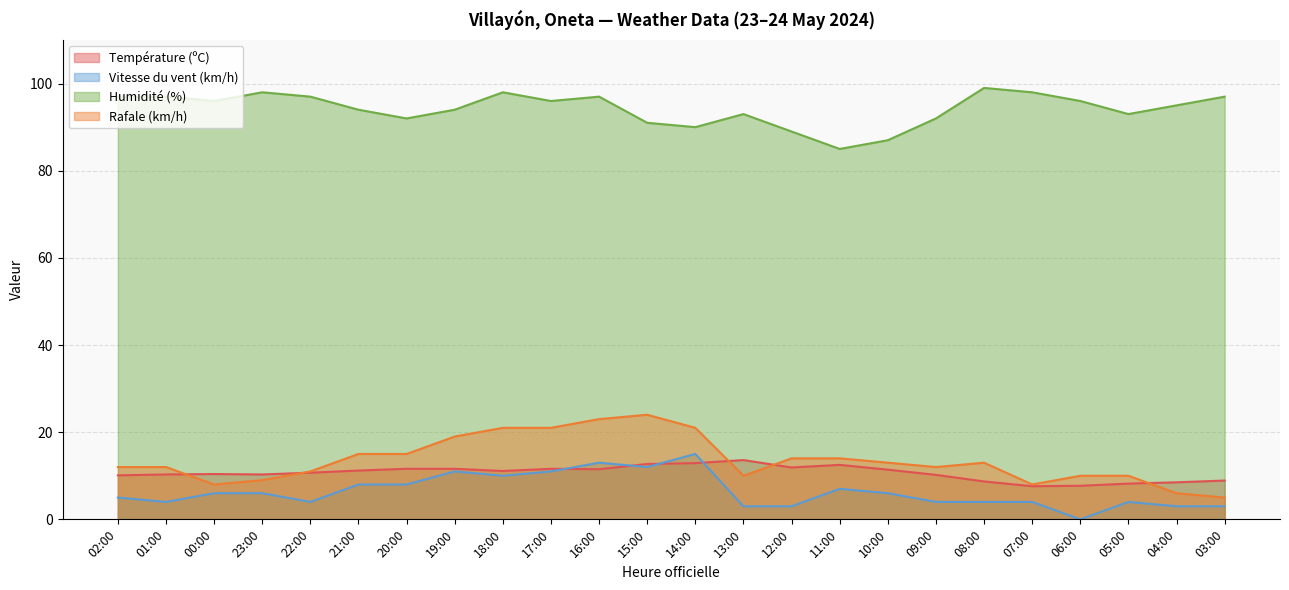

What is the approximate value of Vitesse du vent (km/h) at 21:00?

8.0